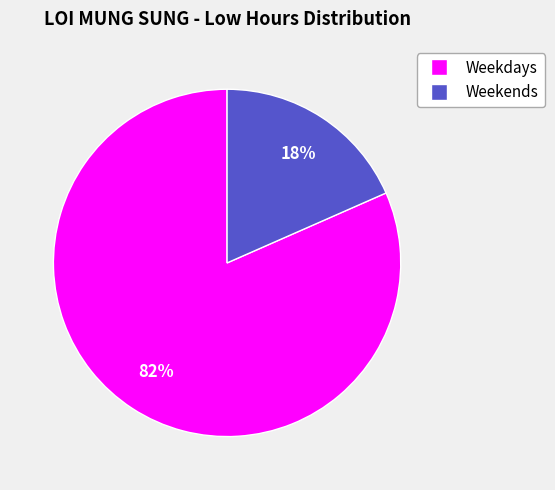

Does any single category account for the majority?

Yes